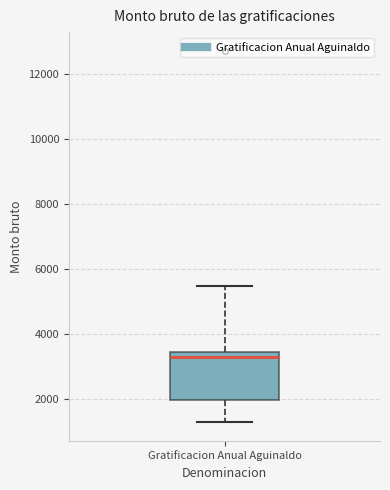

Transcribe this box plot: give where the median line is, the range the box spans, and where the two whiskers end, as read against the y-axis. The values are not printed on the chart, so give them approximately, as read against the axis.

median 3200, box 2000 to 3400, whiskers 1200 to 5400